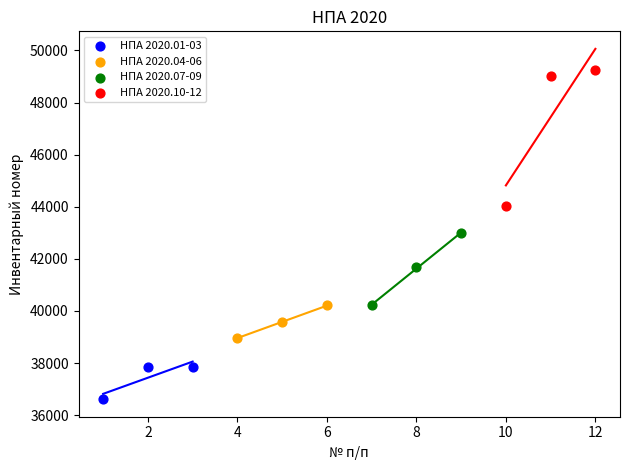

Which series has the widest spread of Y values?

НПА 2020.10-12